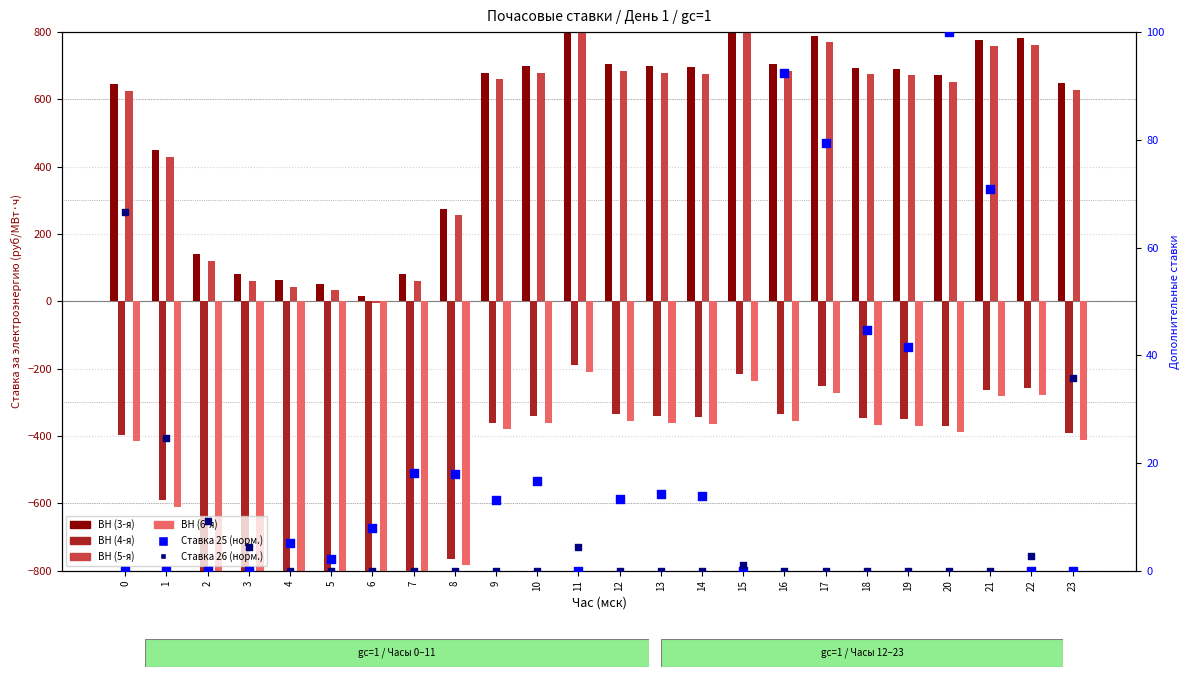

Which series has the largest total across all categories?

ВН (3-я)